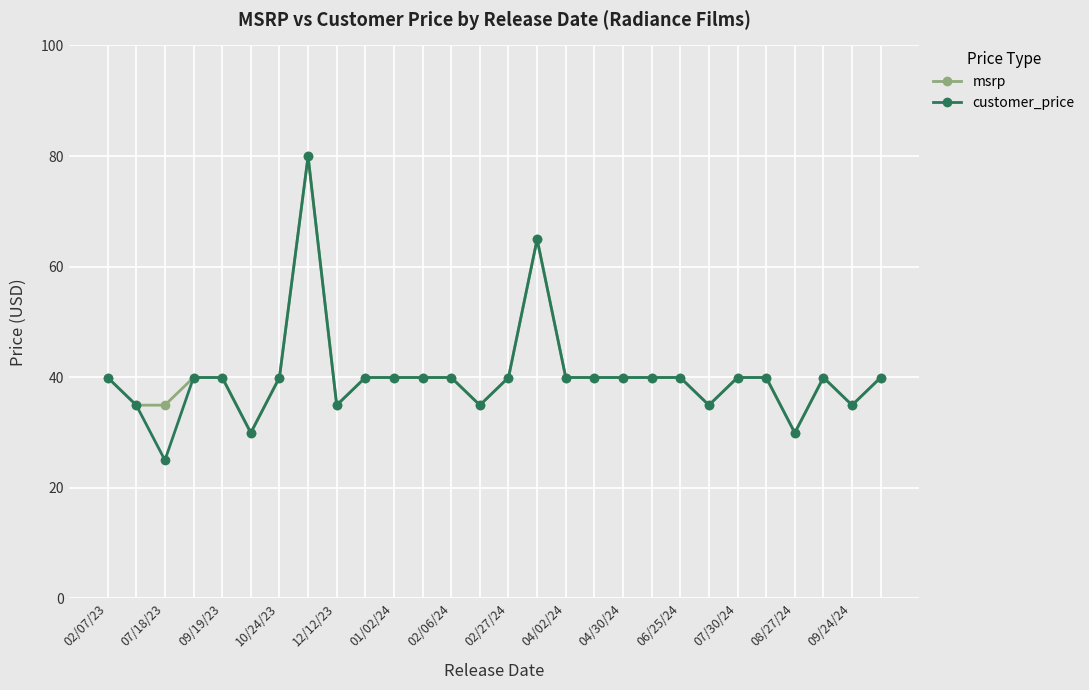

What is the value of the msrp point at the 15th from the left?

40.0